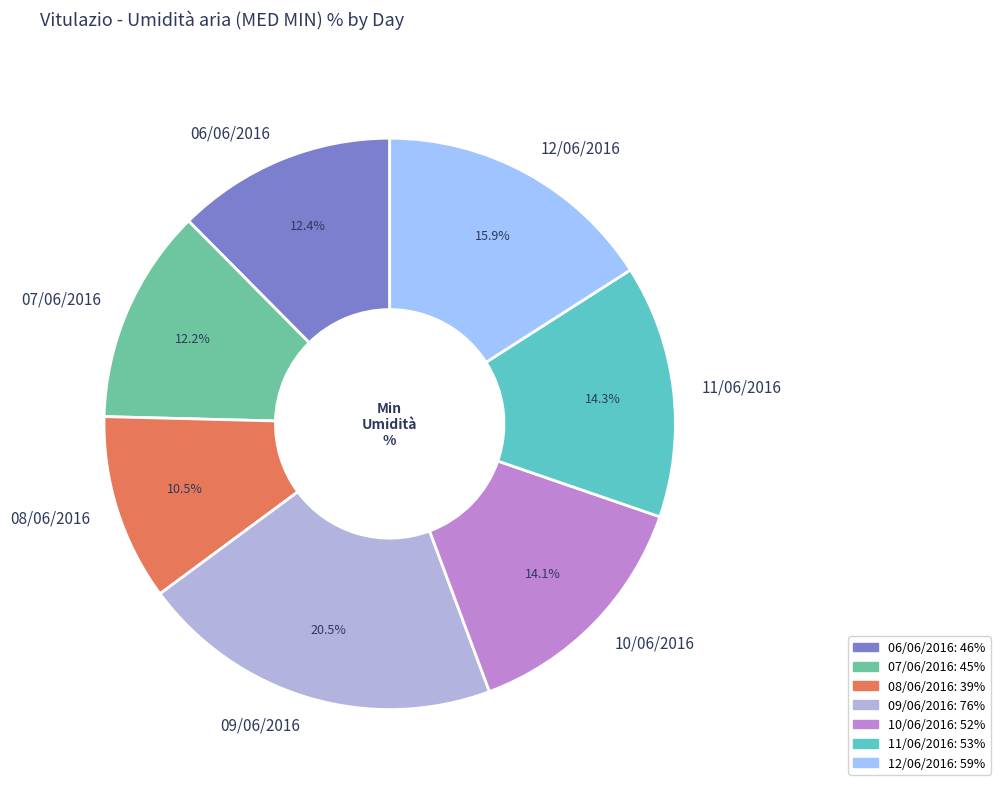

How many slices are in this pie chart?

7